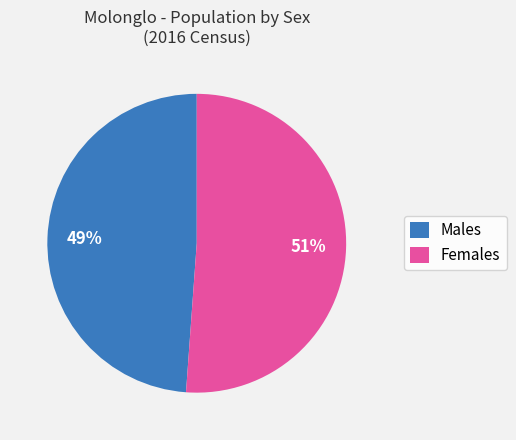

Is the sum of Females and Males greater than half?

Yes